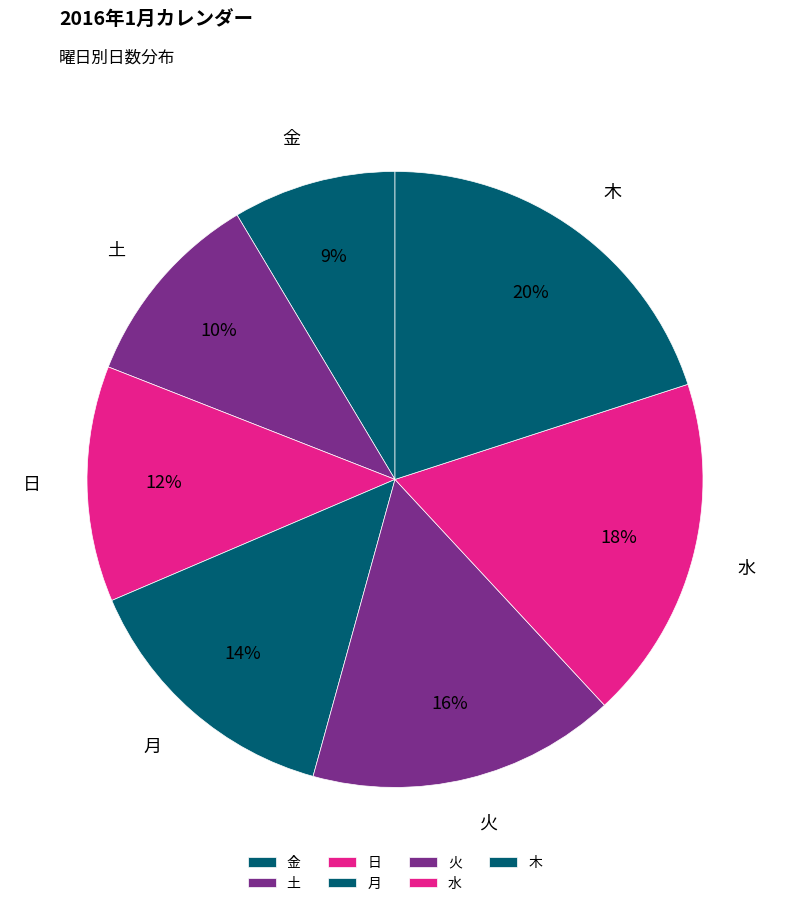

Is there a majority slice in this chart?

No